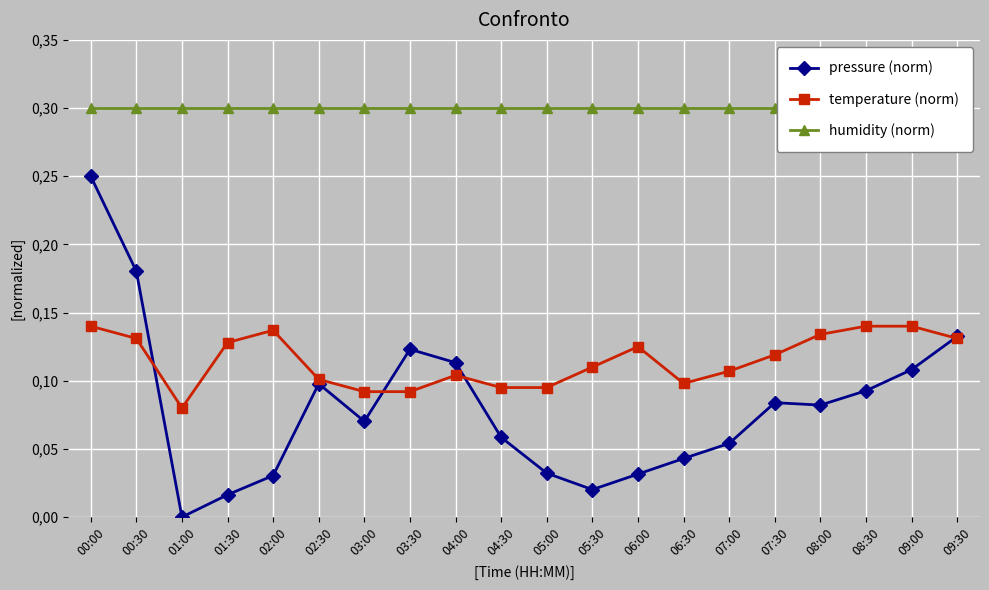

How many interior local valleys does the temperature (norm) series have?

2